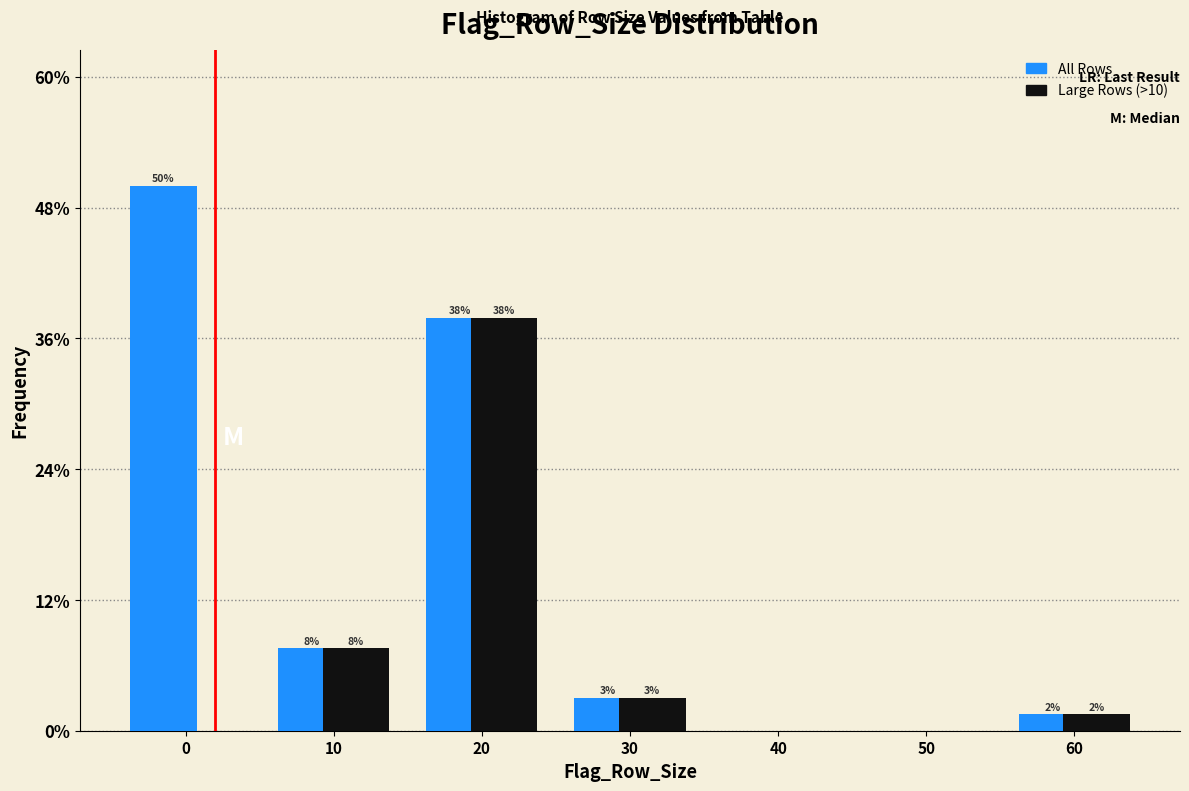

What is the maximum value shown in the chart?

50.0